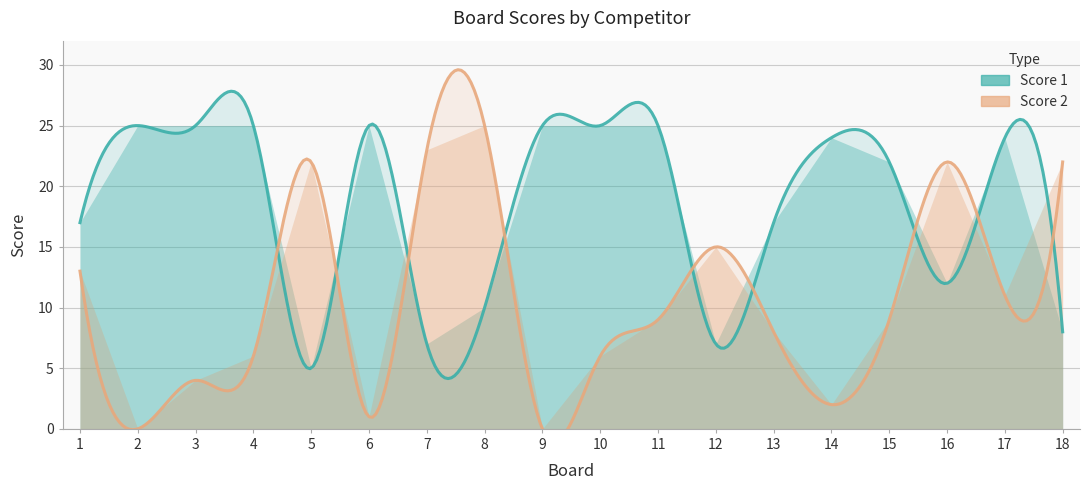

At which label does Score 1 reach its minimum?

5